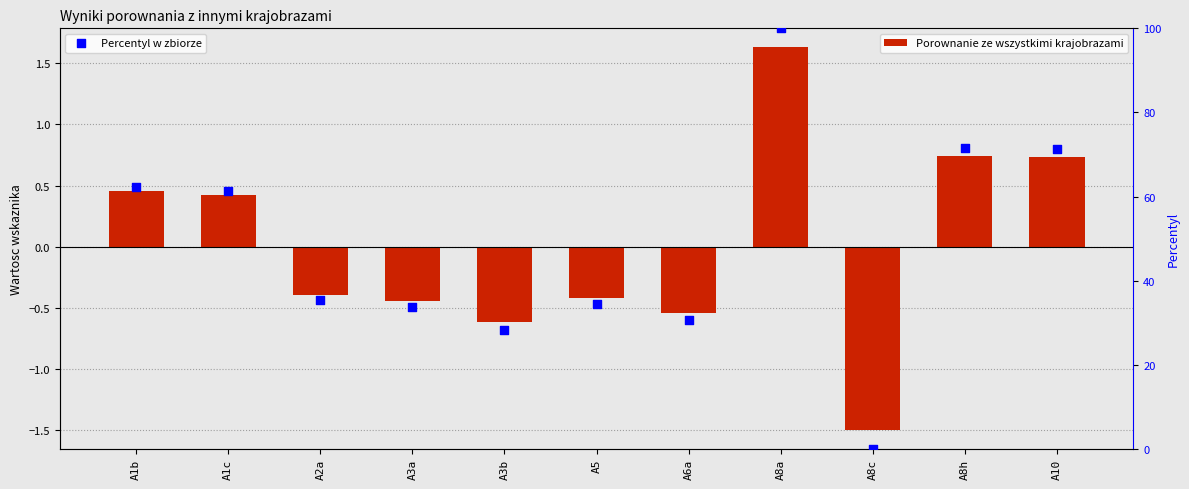

Which series has the largest total across all categories?

Percentyl w zbiorze